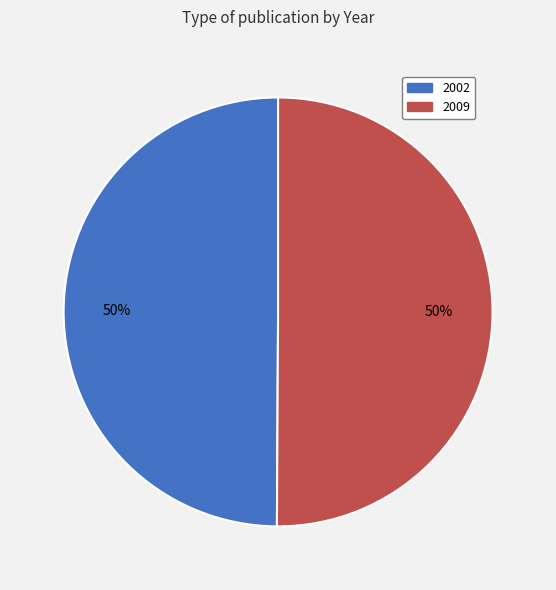

Is the sum of 2002 and 2009 greater than half?

Yes